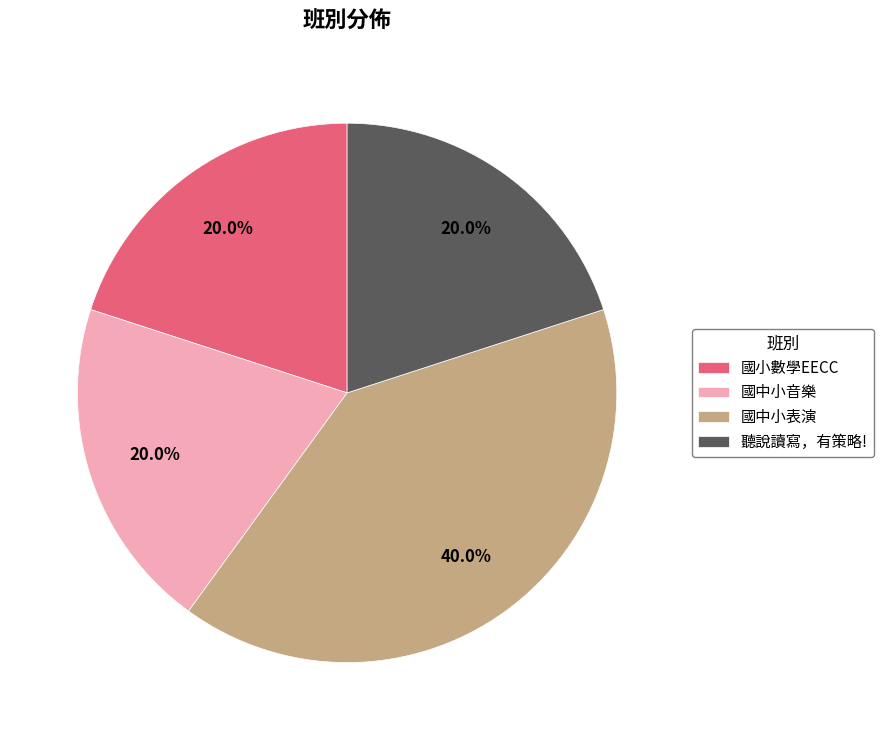

Is there a majority slice in this chart?

No